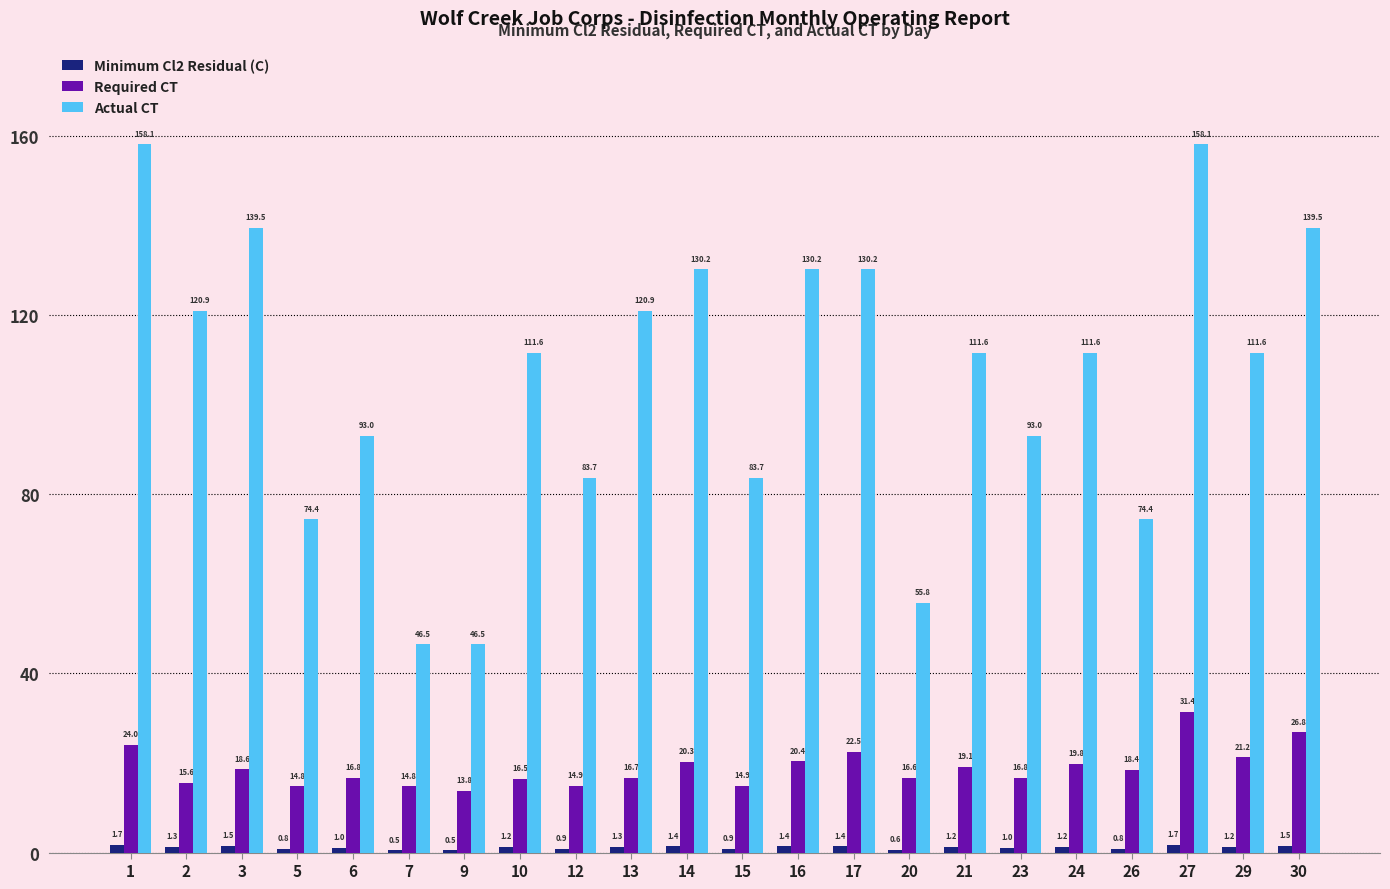

Read the Actual CT value at 12.

83.7